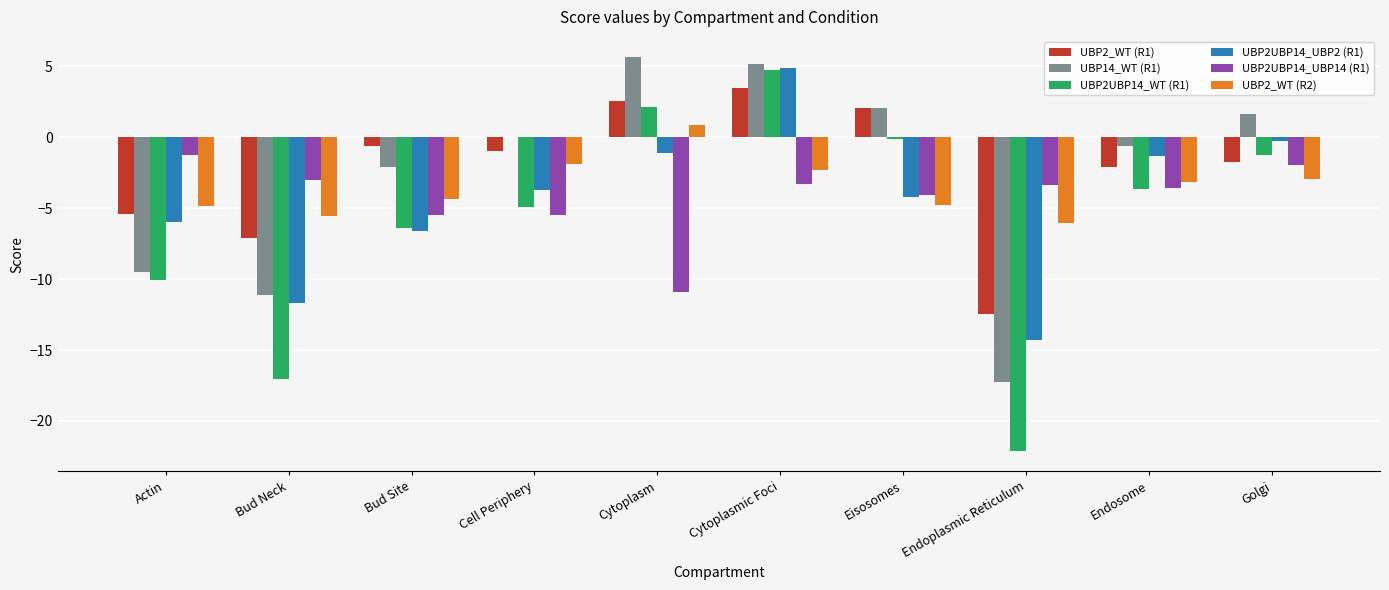

How many data points does each series have?

10